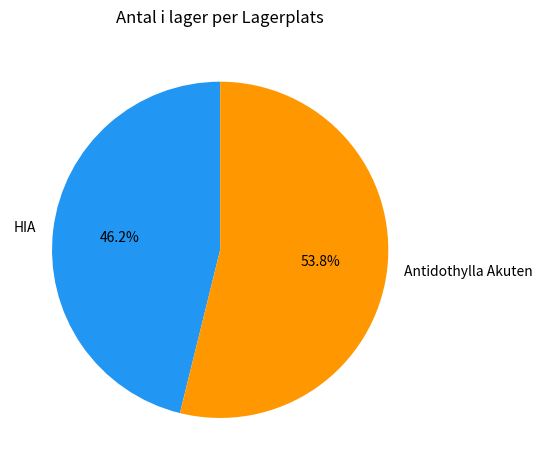

Is the sum of HIA and Antidothylla Akuten greater than half?

Yes